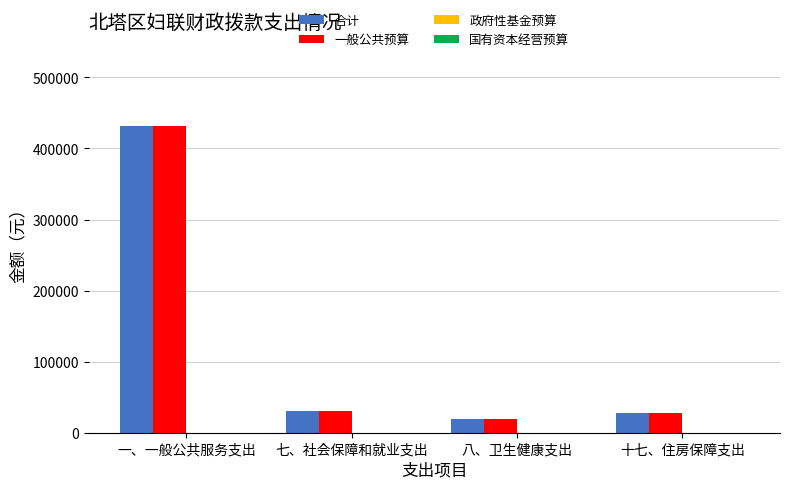

How many data points in 合计 are less than 31105?

2